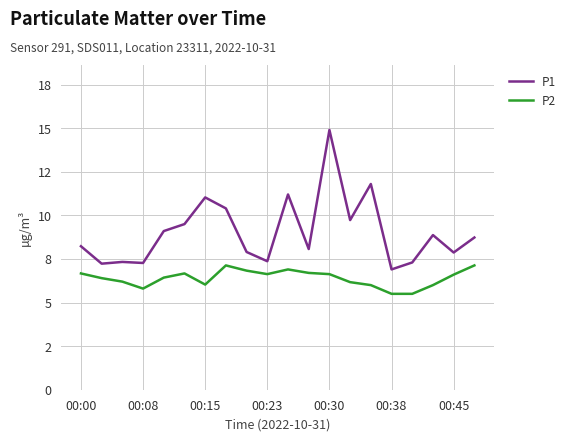

Does the chart have visible grid lines?

Yes